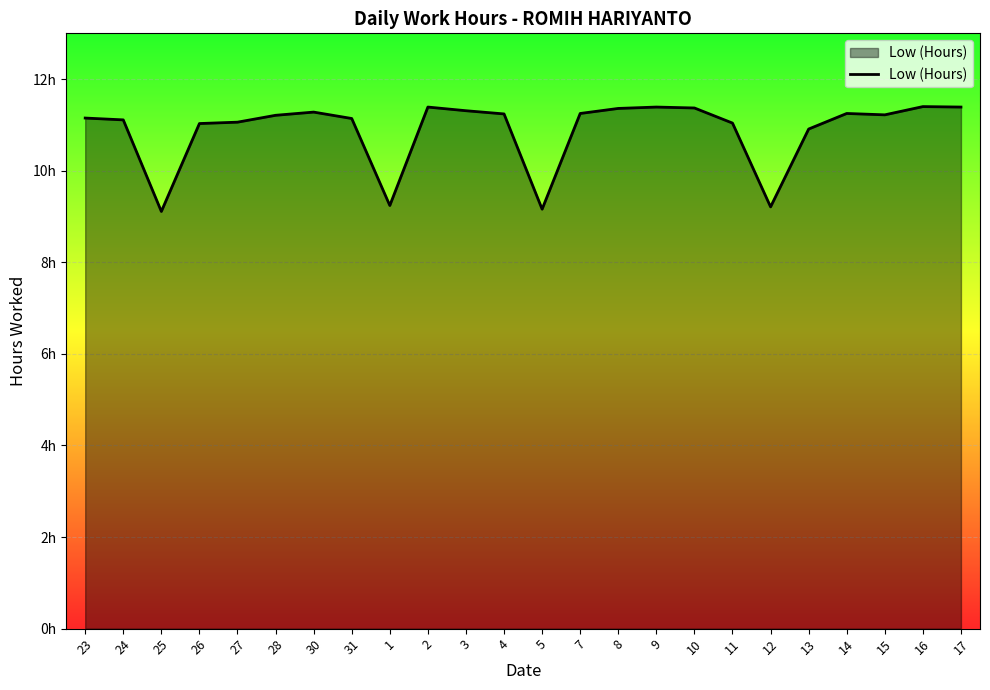

Reading right to left, list all the values displayed in this chart.

11.4	11.4	11.2	11.2	10.9	9.2	11.0	11.4	11.4	11.4	11.2	9.2	11.2	11.3	11.4	9.2	11.1	11.3	11.2	11.1	11.0	9.1	11.1	11.2